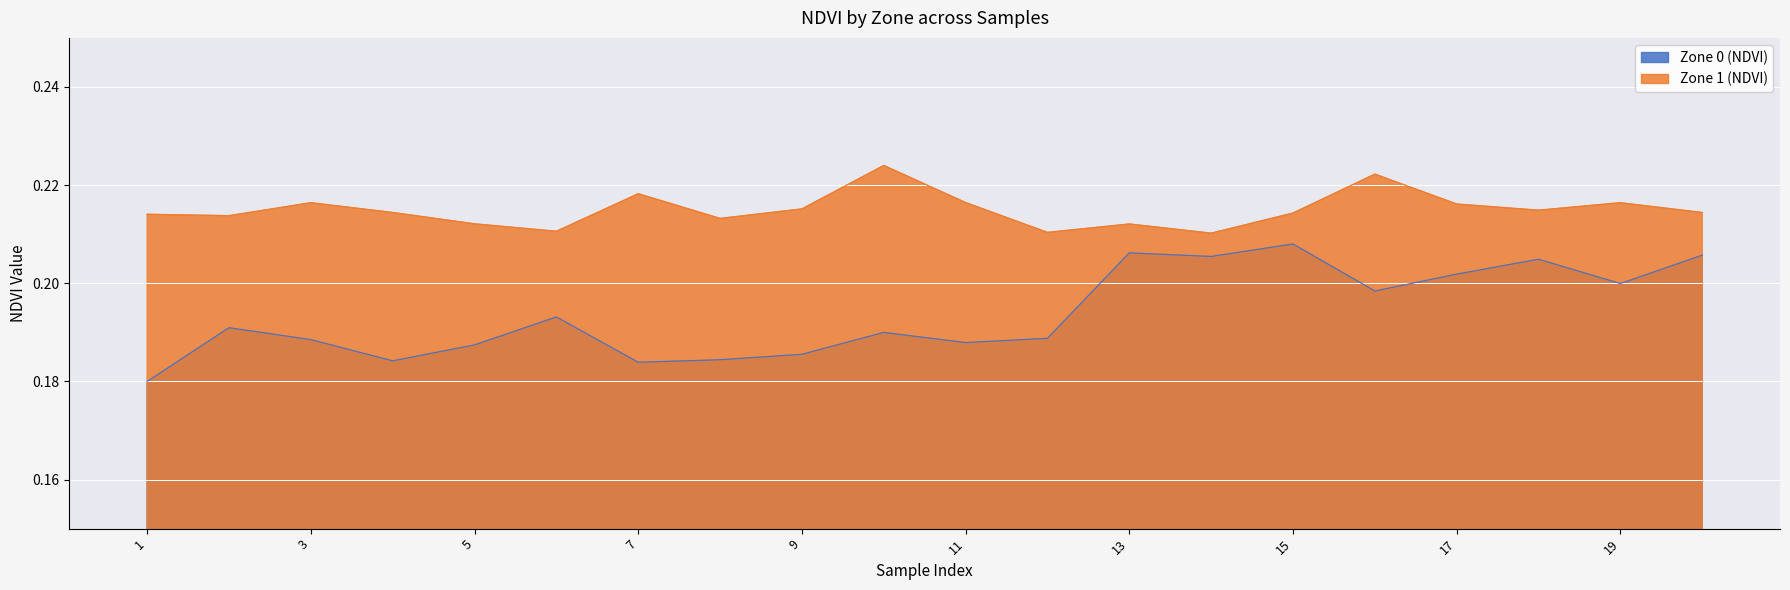

At which category is the sum across all series the highest?

15